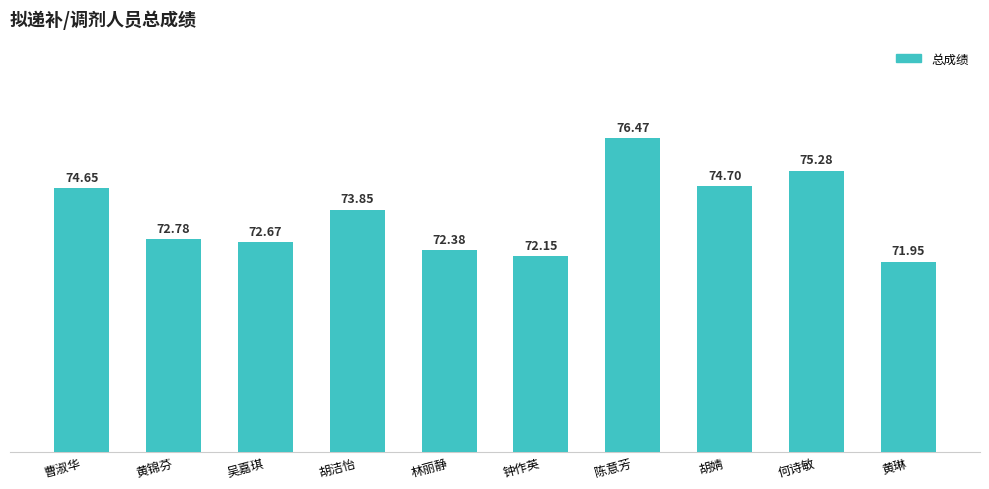

What is the sum of the values at 陈意芳 and 胡洁怡?

150.3